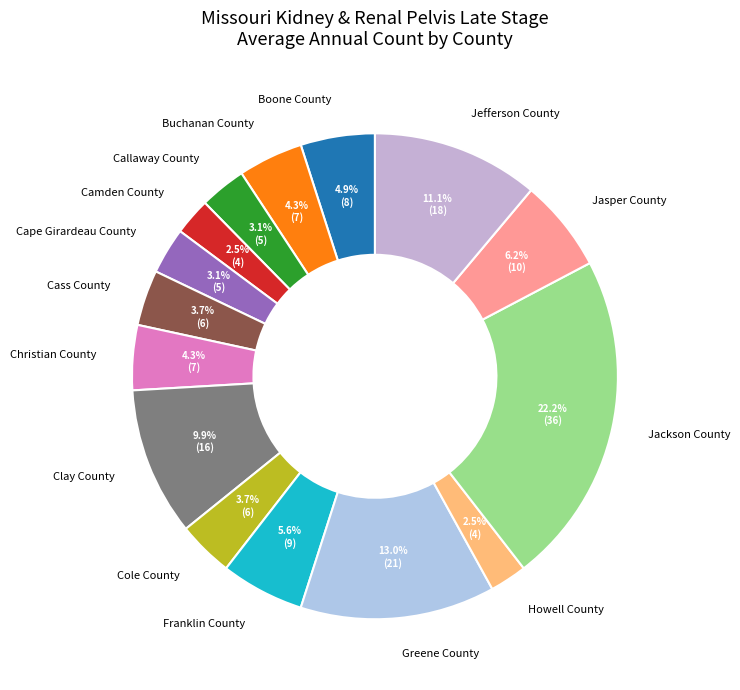

How many slices are in this pie chart?

15